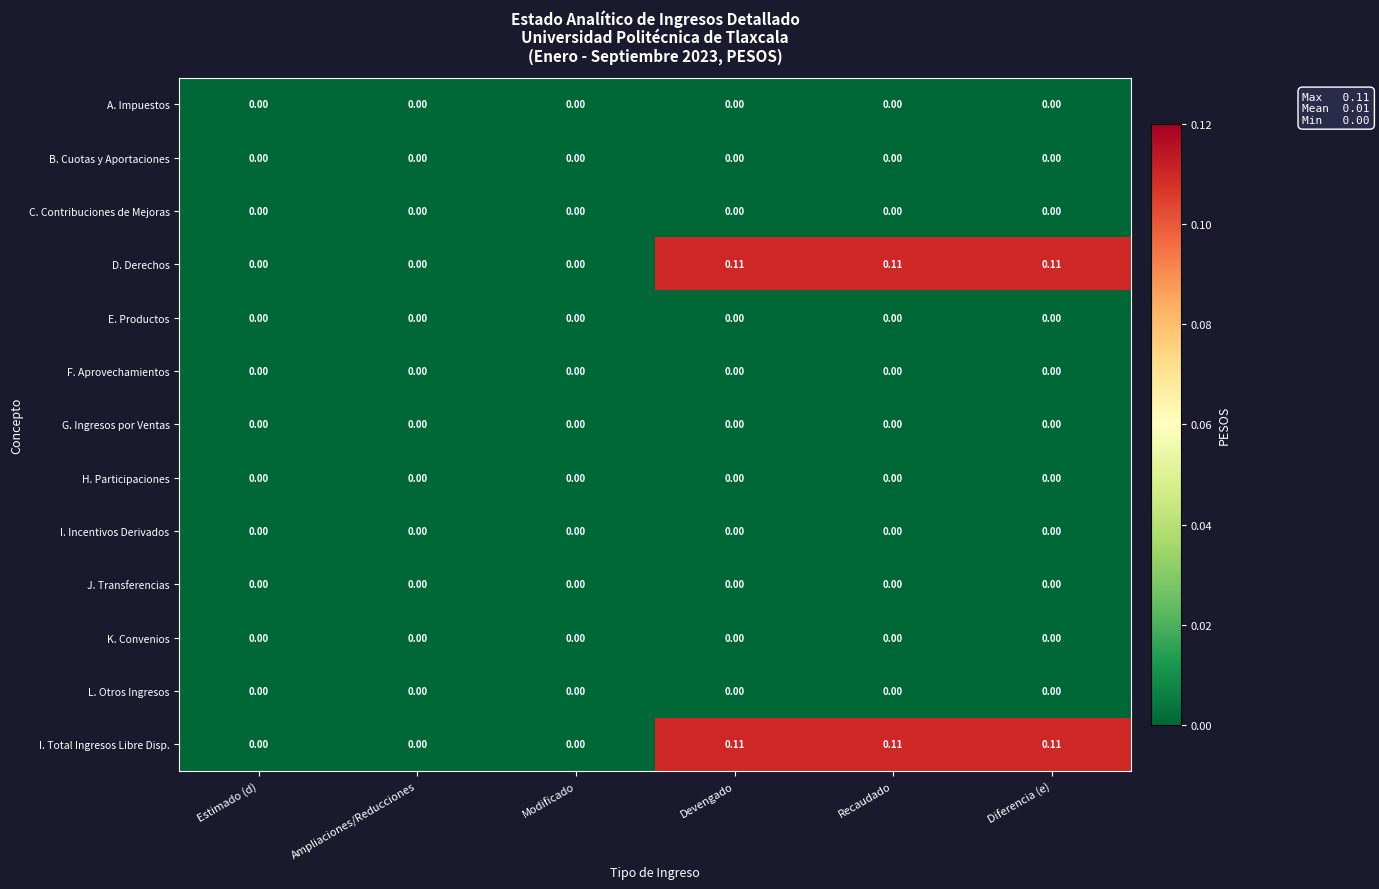

Is the value of I. Total Ingresos Libre Disp. at Devengado greater than the value of H. Participaciones at Modificado?

Yes